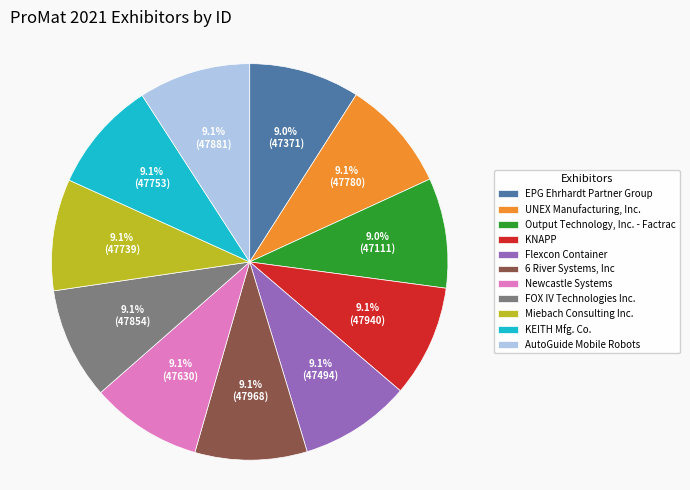

The EPG Ehrhardt Partner Group slice represents 18% of the pie. True or false?

False